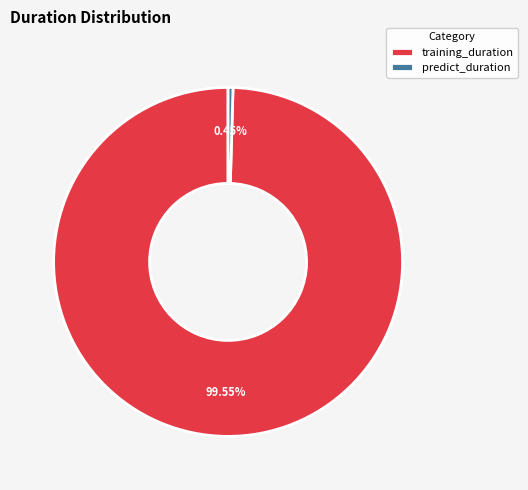

What is the smallest slice in the pie chart?

predict_duration